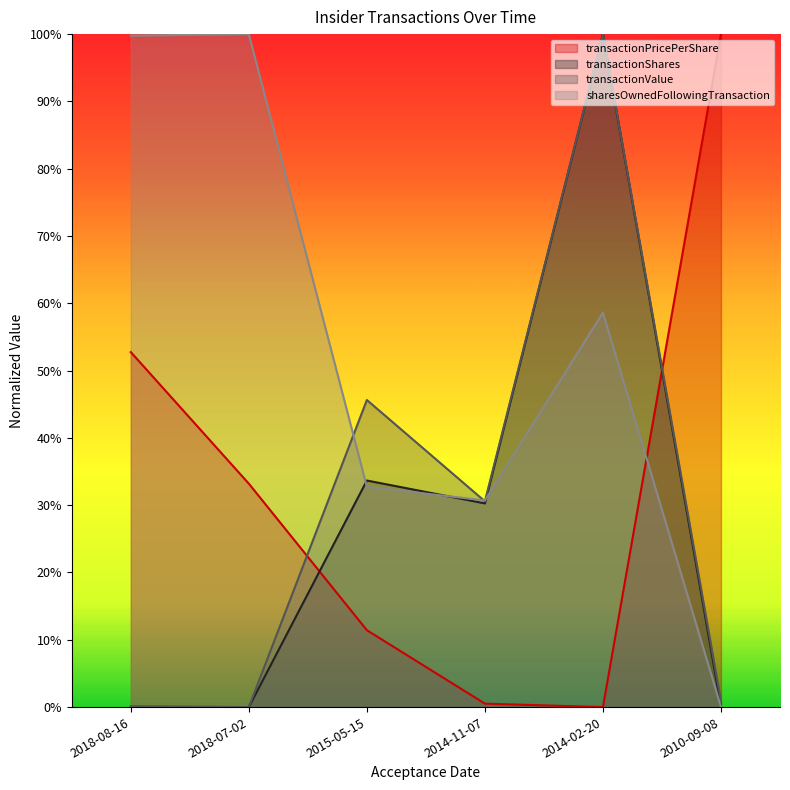

True or false: transactionValue has more than 1 points higher than both neighbors.

True